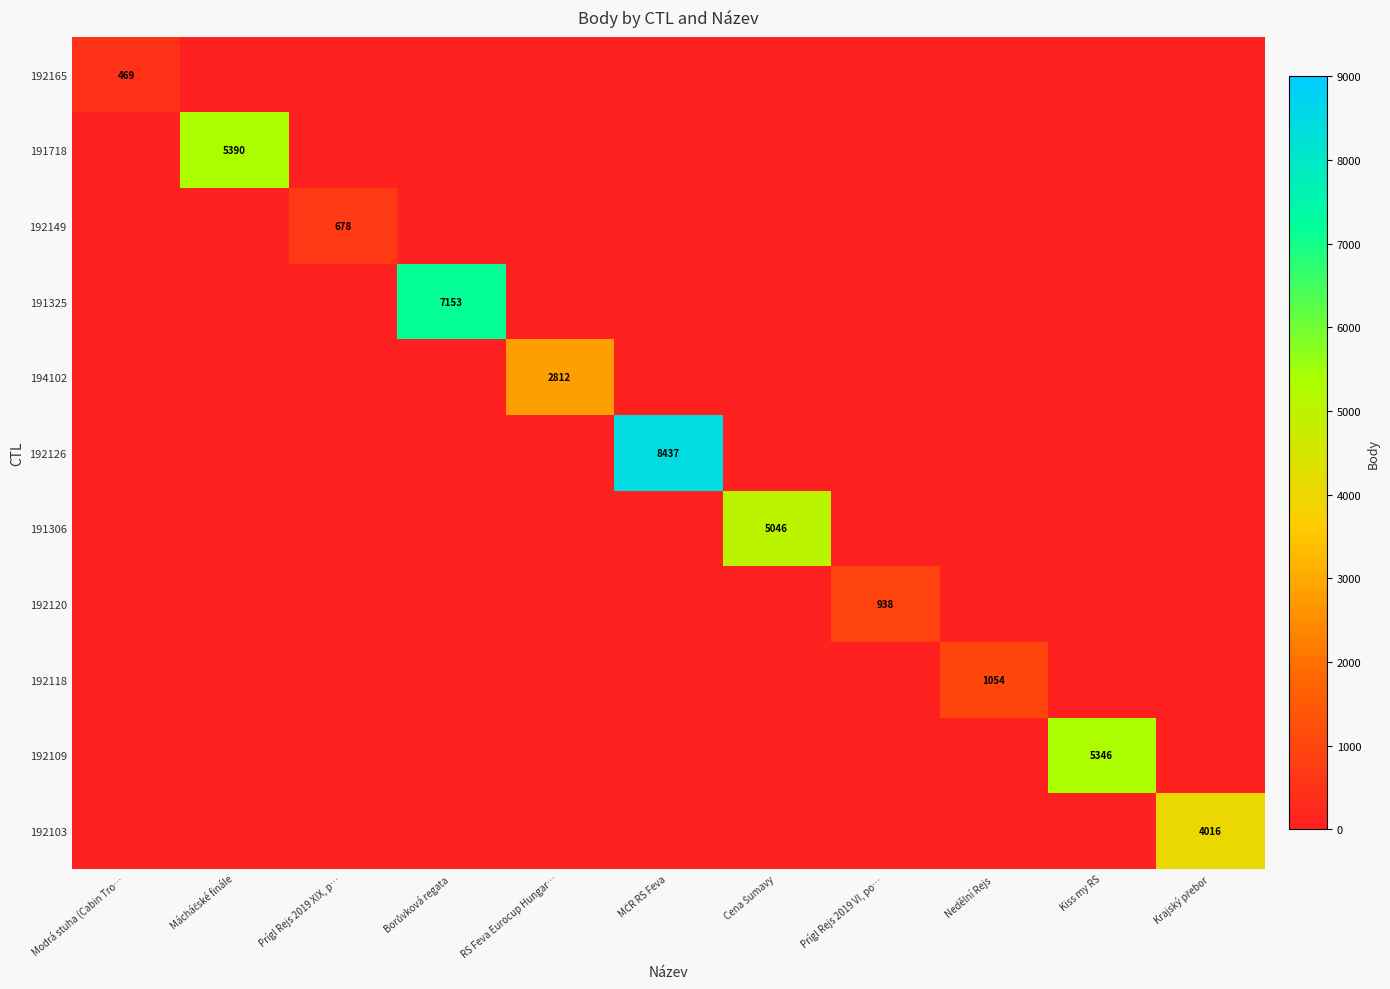

At which label is 192118 closest to 527?

Modrá stuha (Cabin Tro…